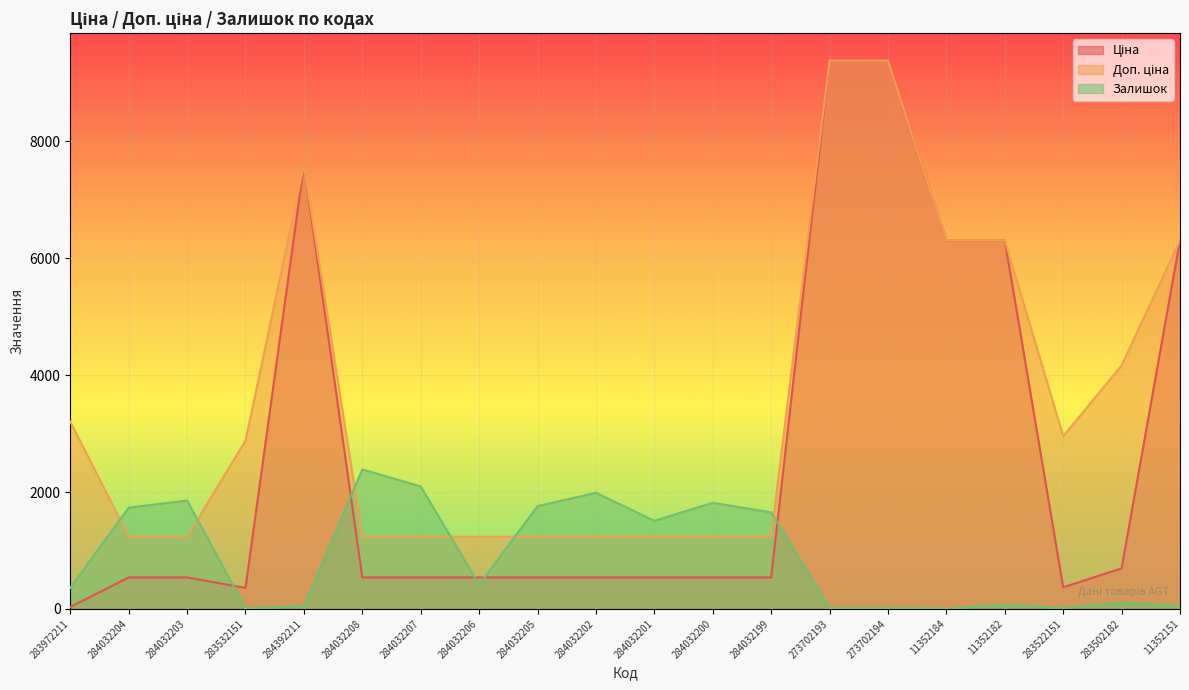

Where is the first local minimum for Ціна?

283532151